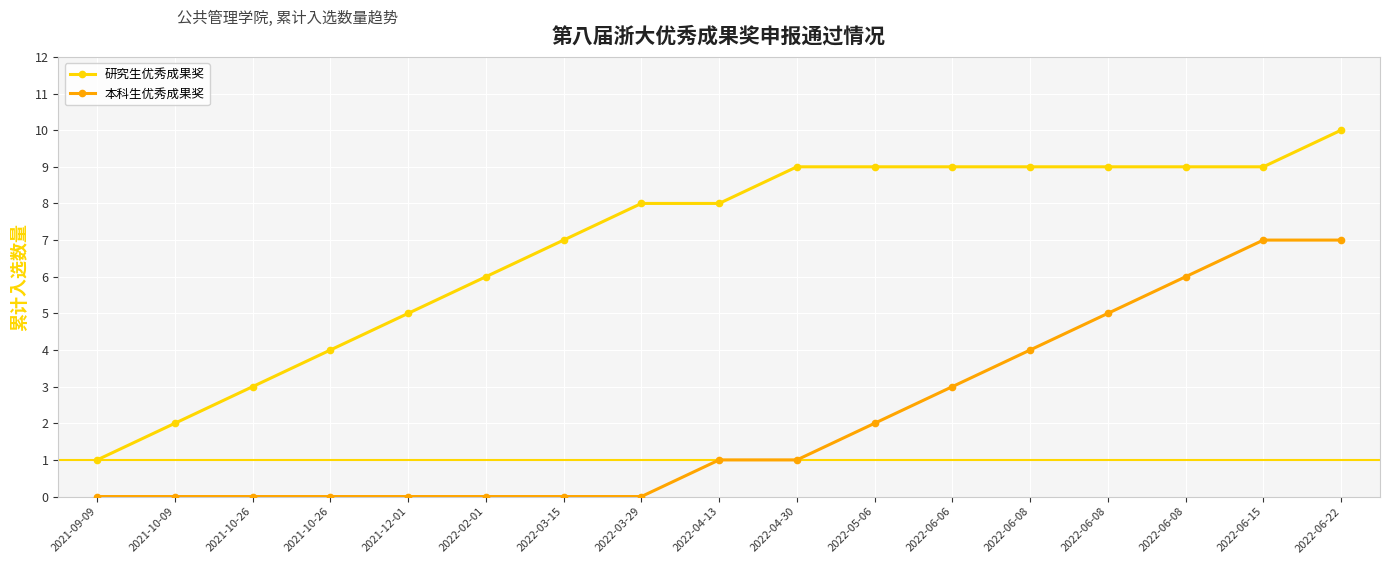

Read the 研究生优秀成果奖 value at 2022-04-30.

9